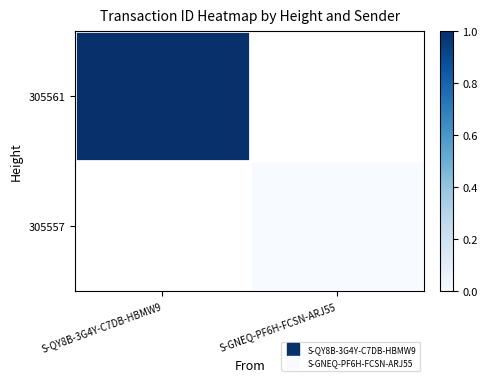

What is the maximum value for 305561?

1.0